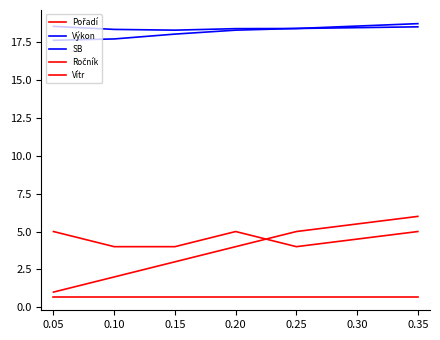

What is the sum of all Ročník values?

27.0